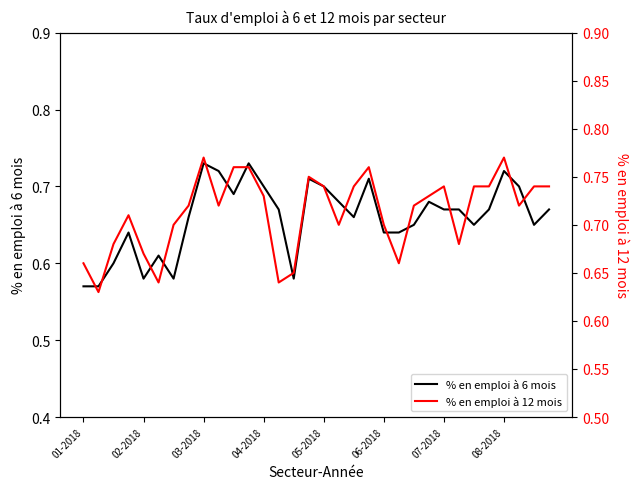

True or false: % en emploi à 6 mois has a value of 1.2 at 03-2018.

False